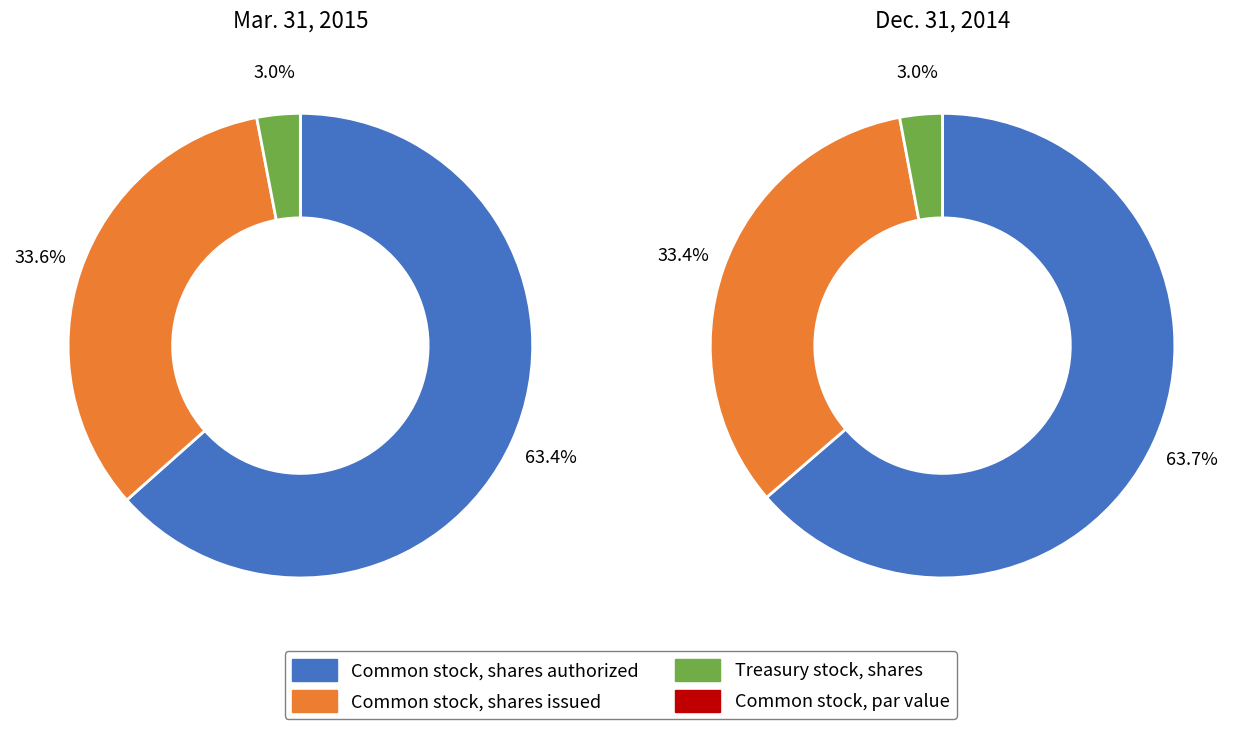

What is the largest slice in the pie chart?

Common stock, shares authorized